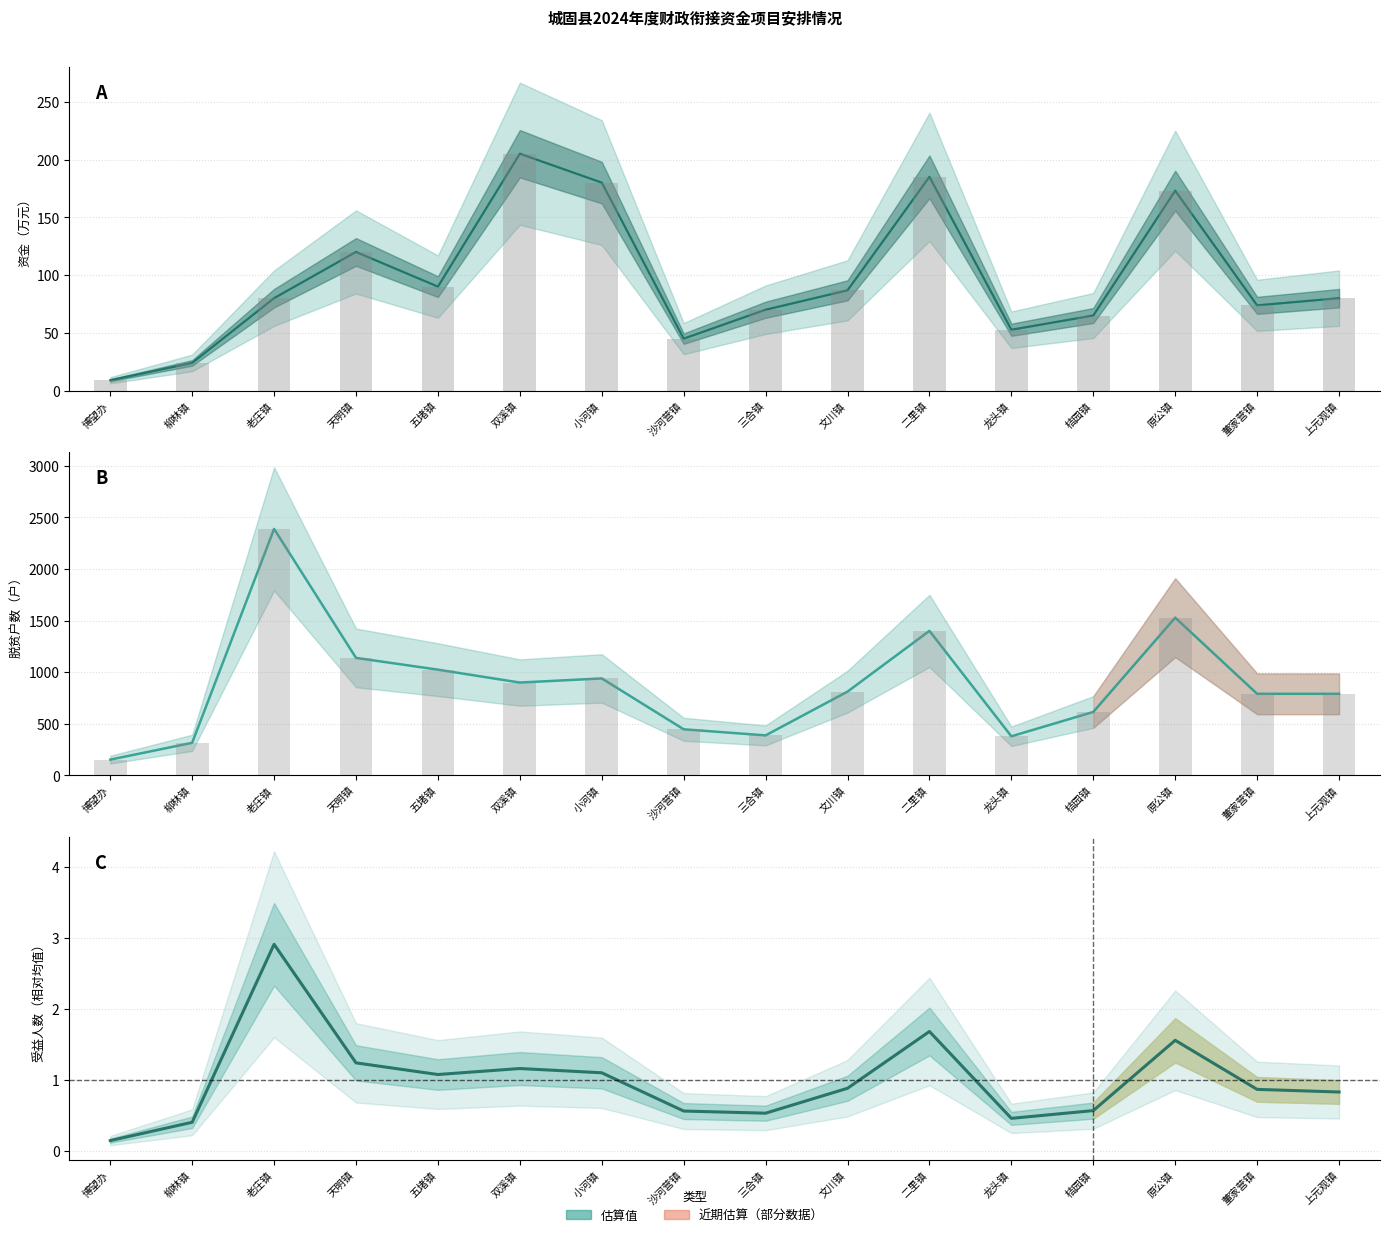

At which category is the sum across all series the highest?

老庄镇